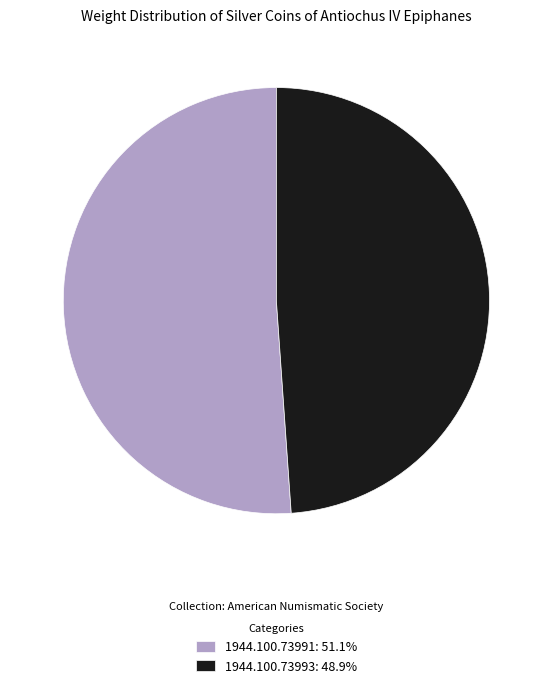

The 1944.100.73993 slice represents 61% of the pie. True or false?

False